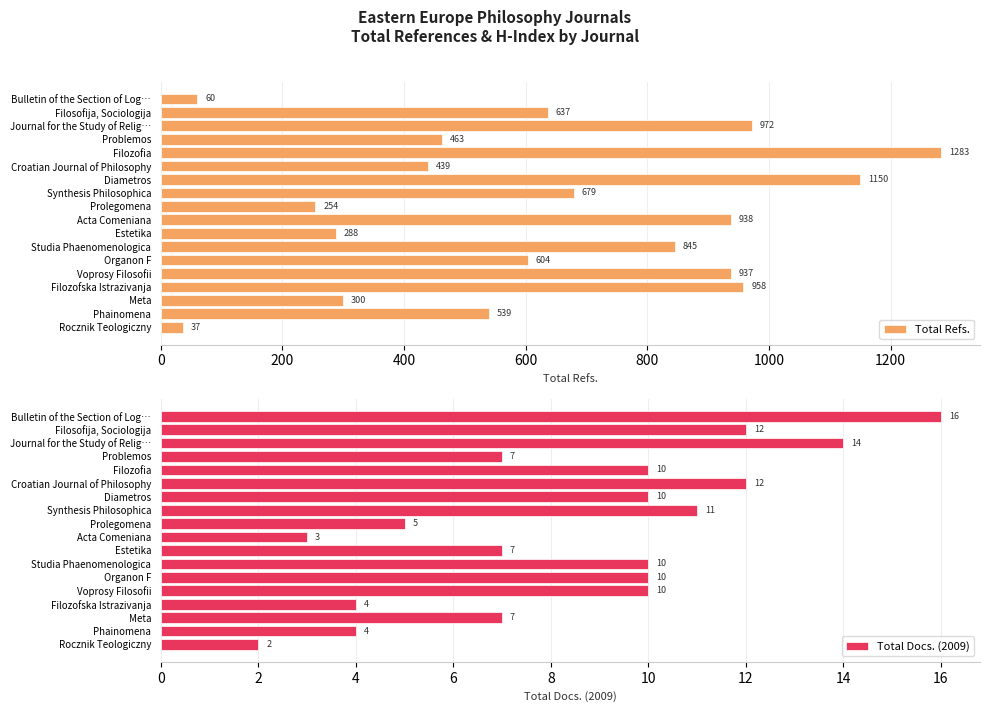

The Total Docs. (2009) series shows 4 at Filozofska Istrazivanja. True or false?

True